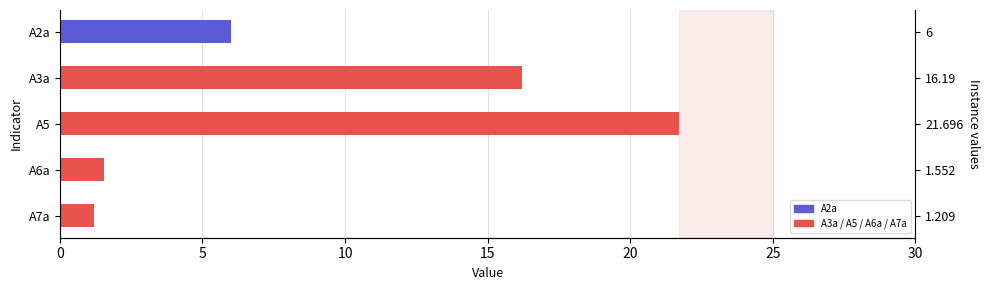

True or false: the data shows 1.6 at A6a.

True